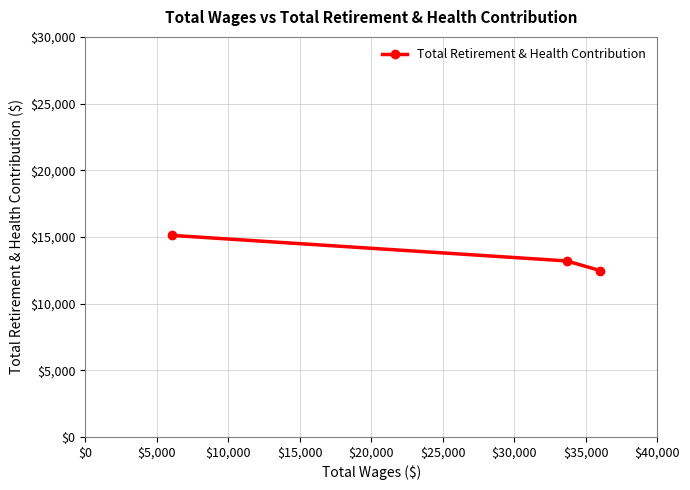

What is the value of the 1st point from the left?

15111